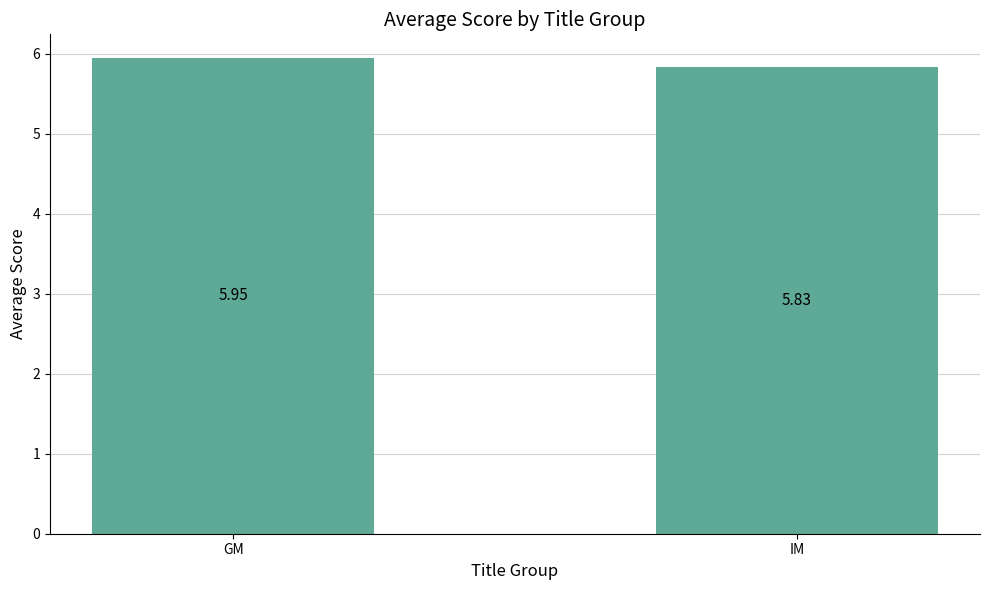

Which label corresponds to the largest value in the chart?

GM